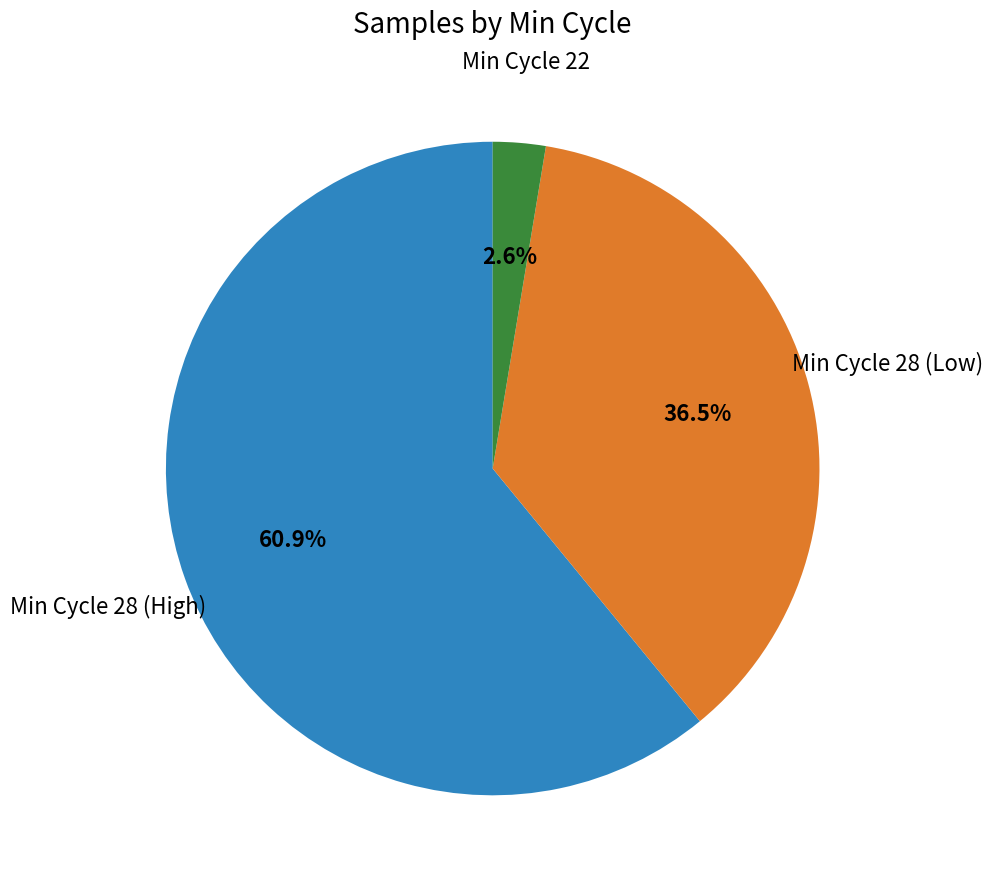

How many segments does this pie chart have?

3